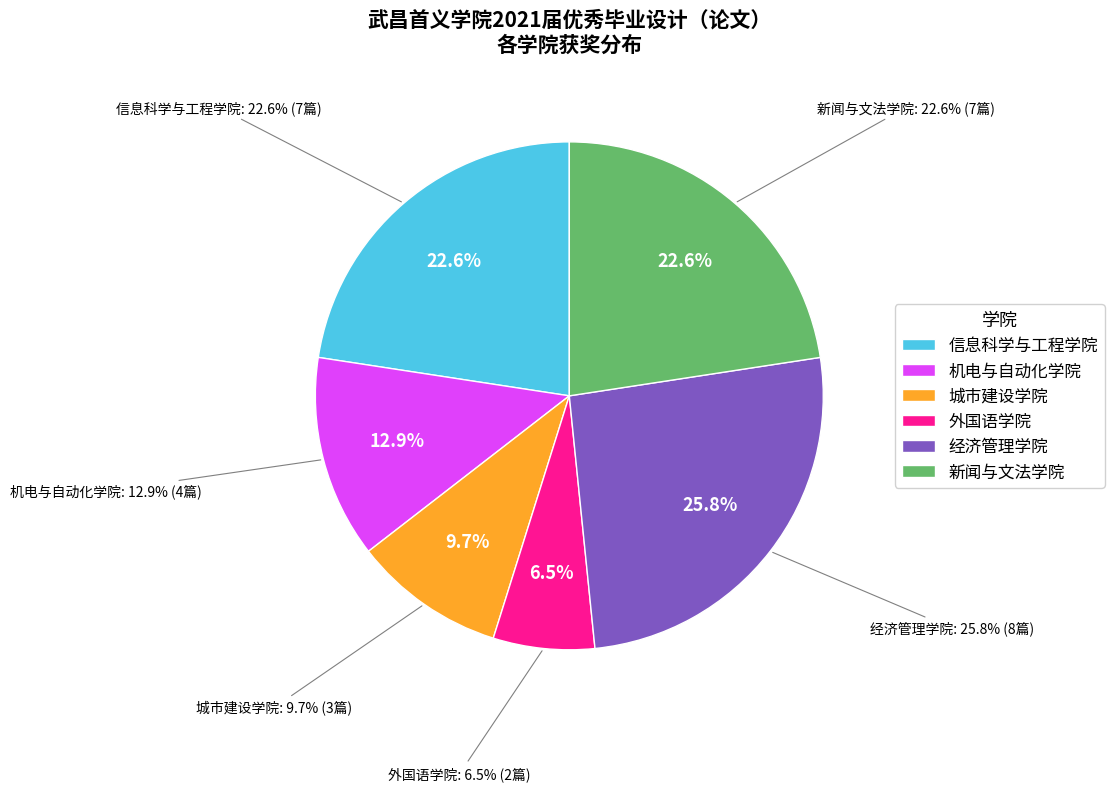

Does 新闻与文法学院 represent more than half of the total?

No